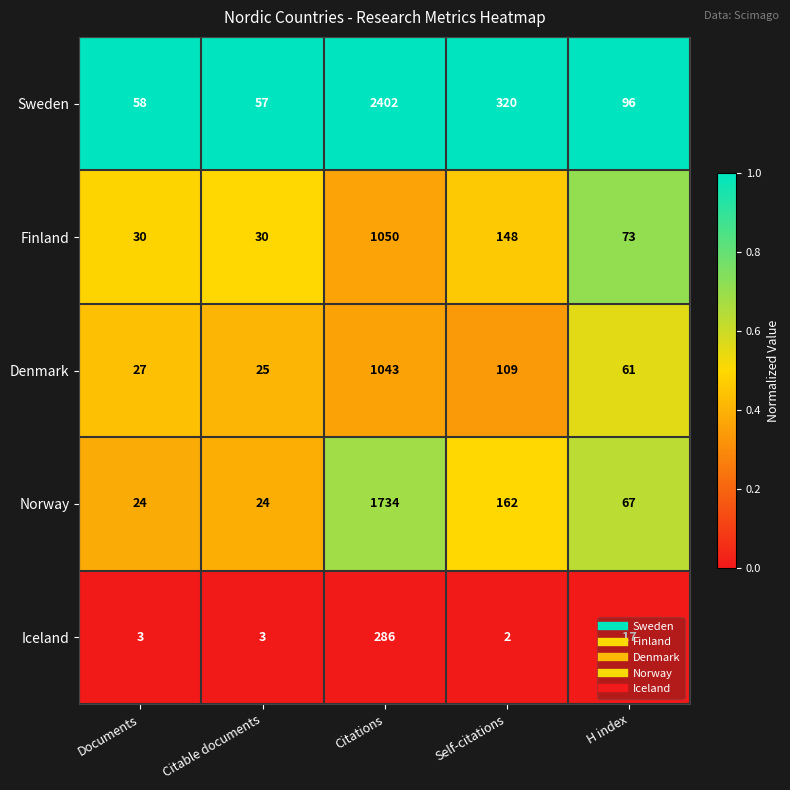

True or false: Norway has a value of 24 at Citable documents.

True